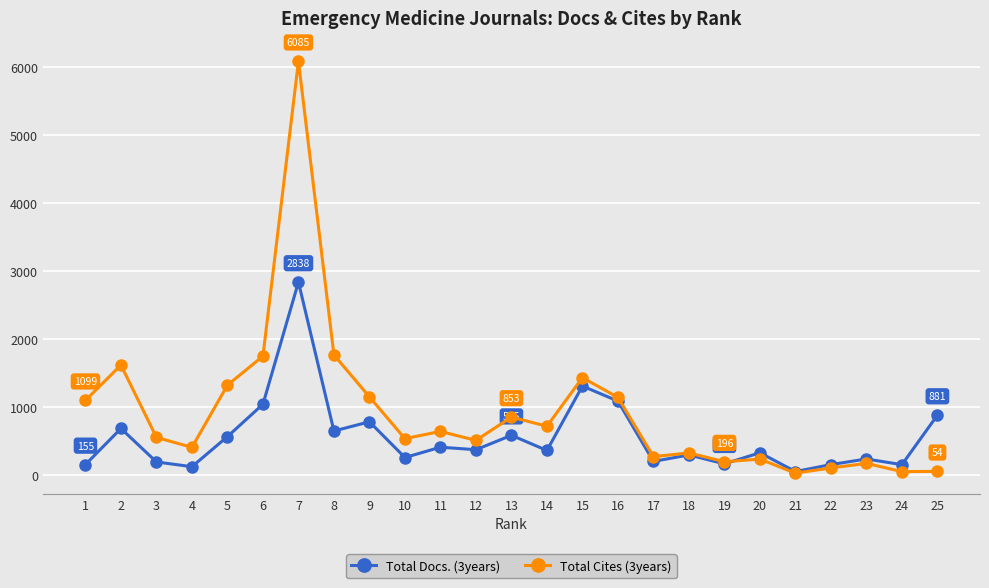

List the series in order of their overall mean, highest first.

Total Cites (3years), Total Docs. (3years)